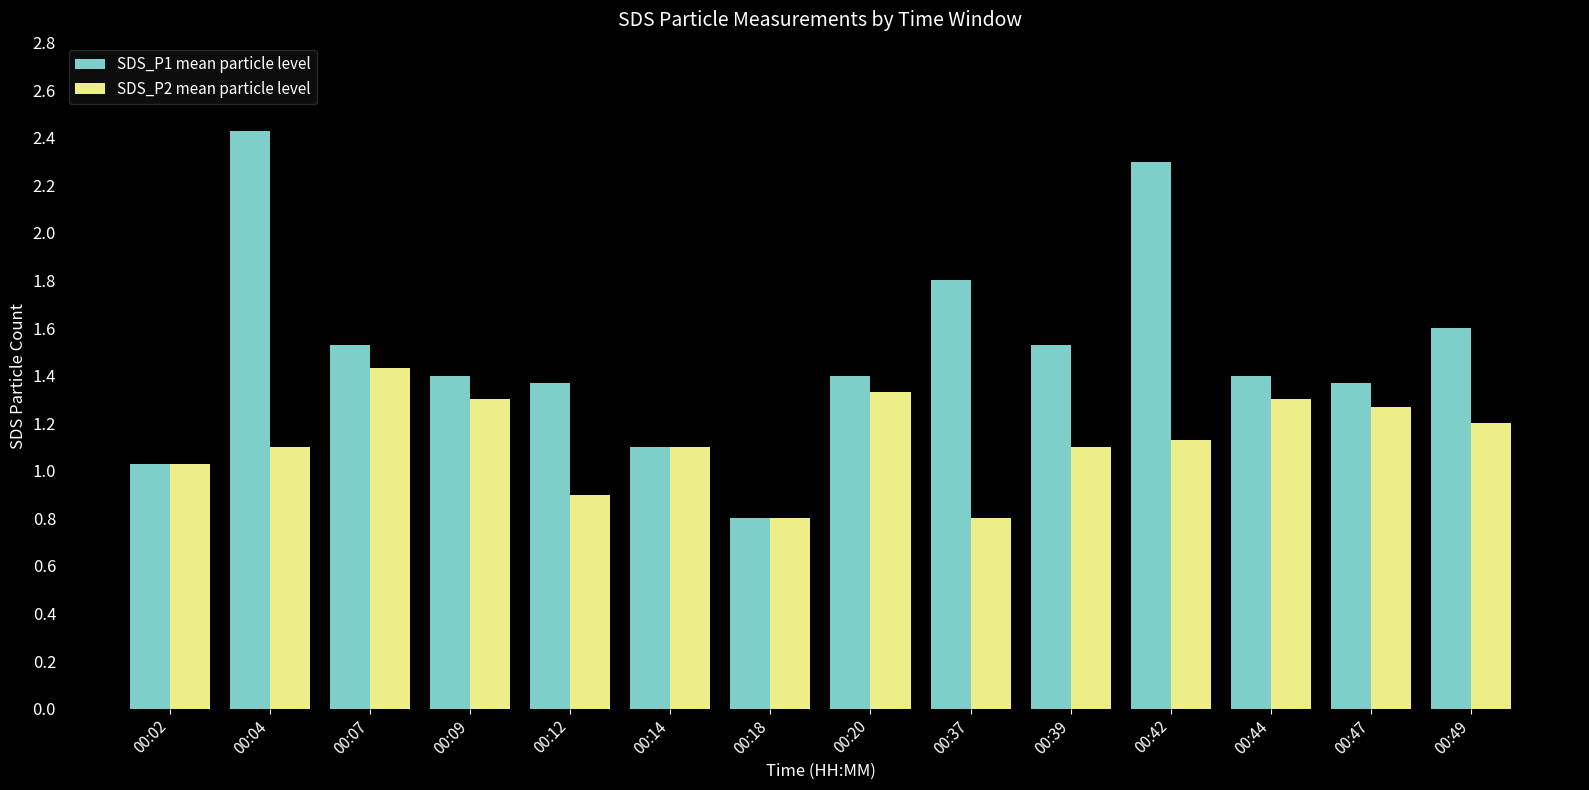

At how many categories does at least one series exceed 1?

13